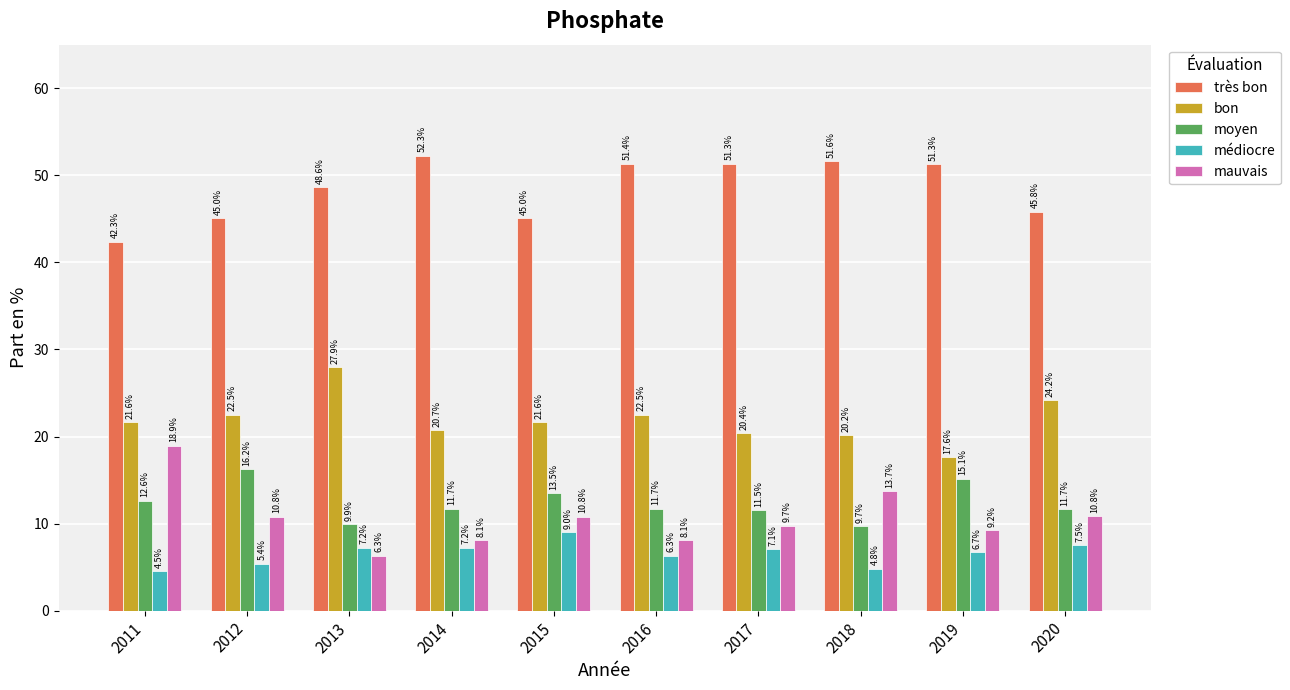

At which category does the chart reach its peak across all series?

2014